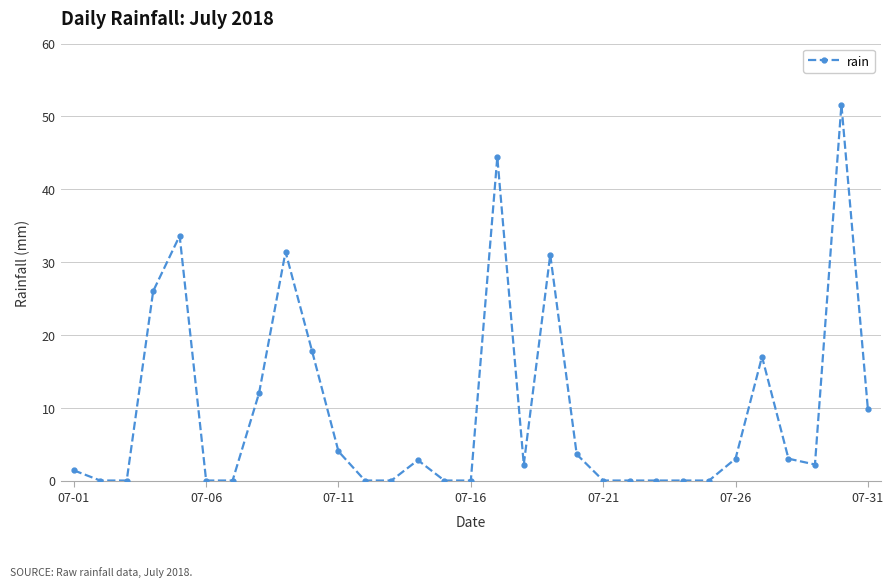

What is the maximum value shown in the chart?

51.6